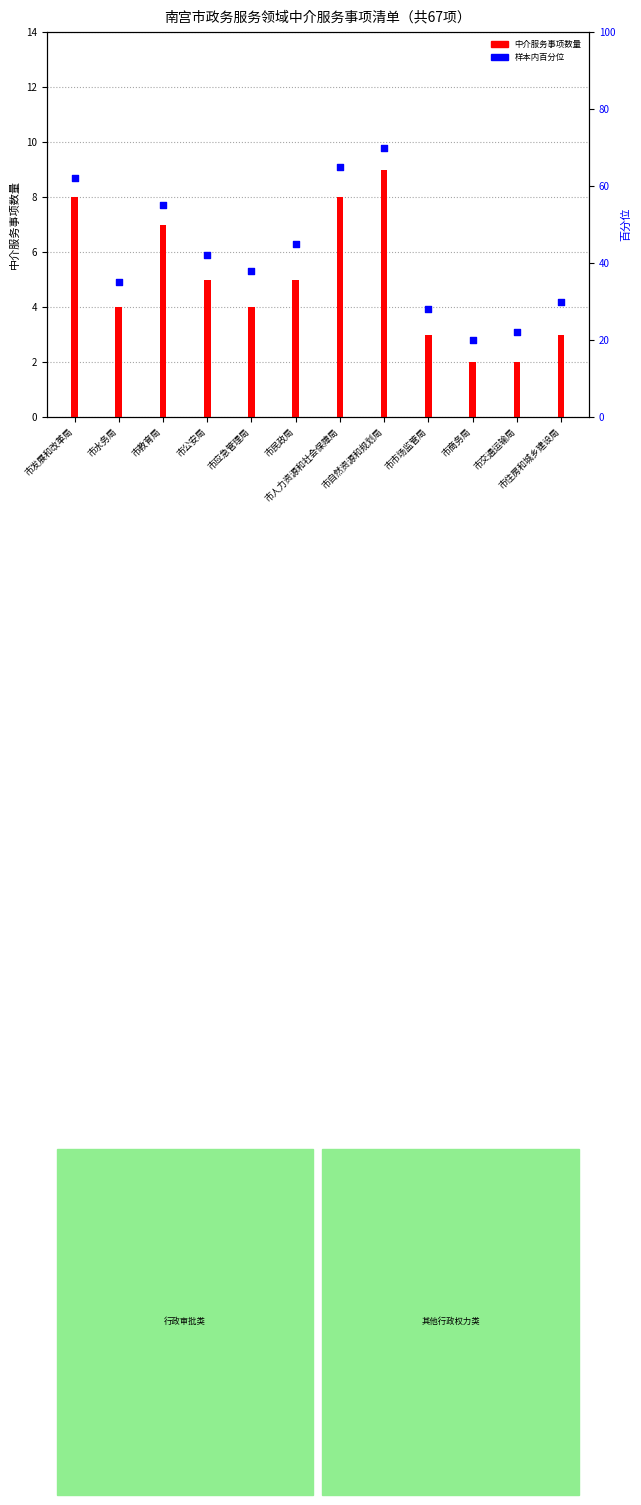

Between 市人力资源和社会保障局 and 市公安局, which is larger?

市人力资源和社会保障局